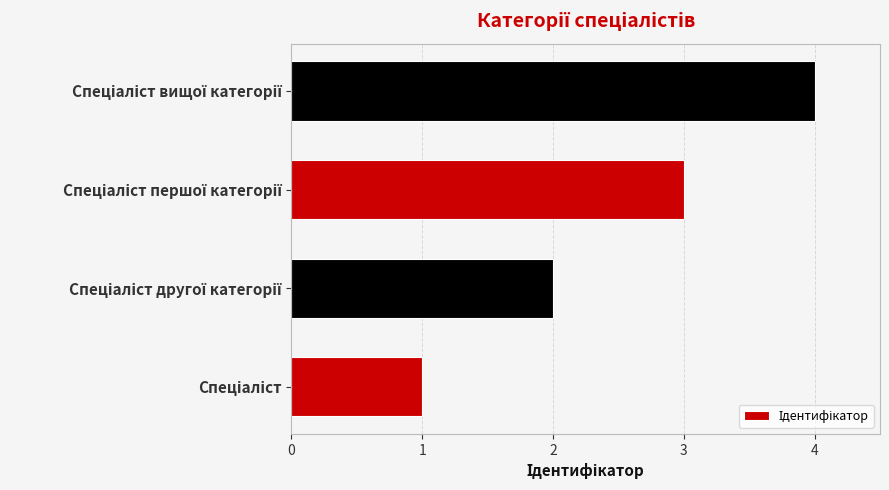

What is the sum of all values?

10